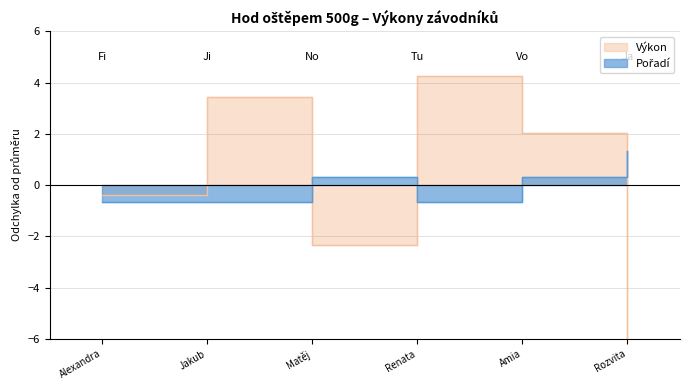

What is the difference between the Výkon values at Rozvita and Renata?

11.3